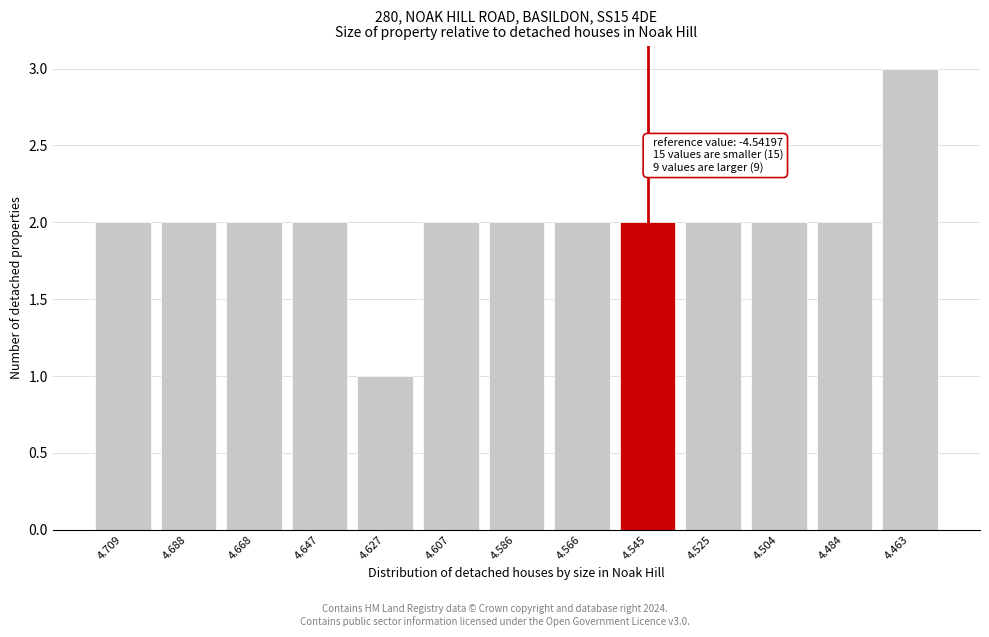

Reading right to left, list all the values displayed in this chart.

3	2	2	2	2	2	2	2	1	2	2	2	2